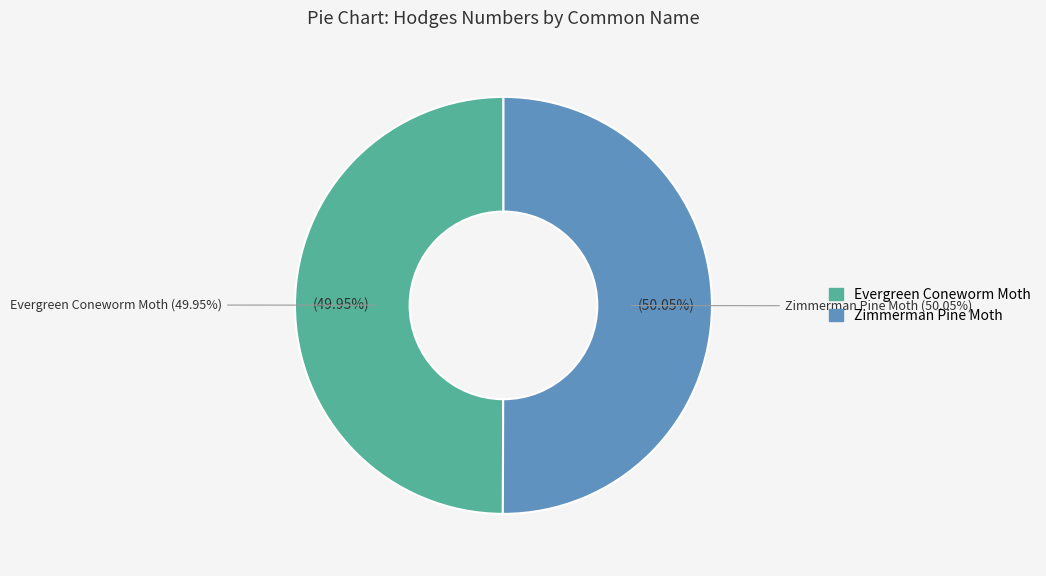

Which slice represents more than half of the pie?

Zimmerman Pine Moth